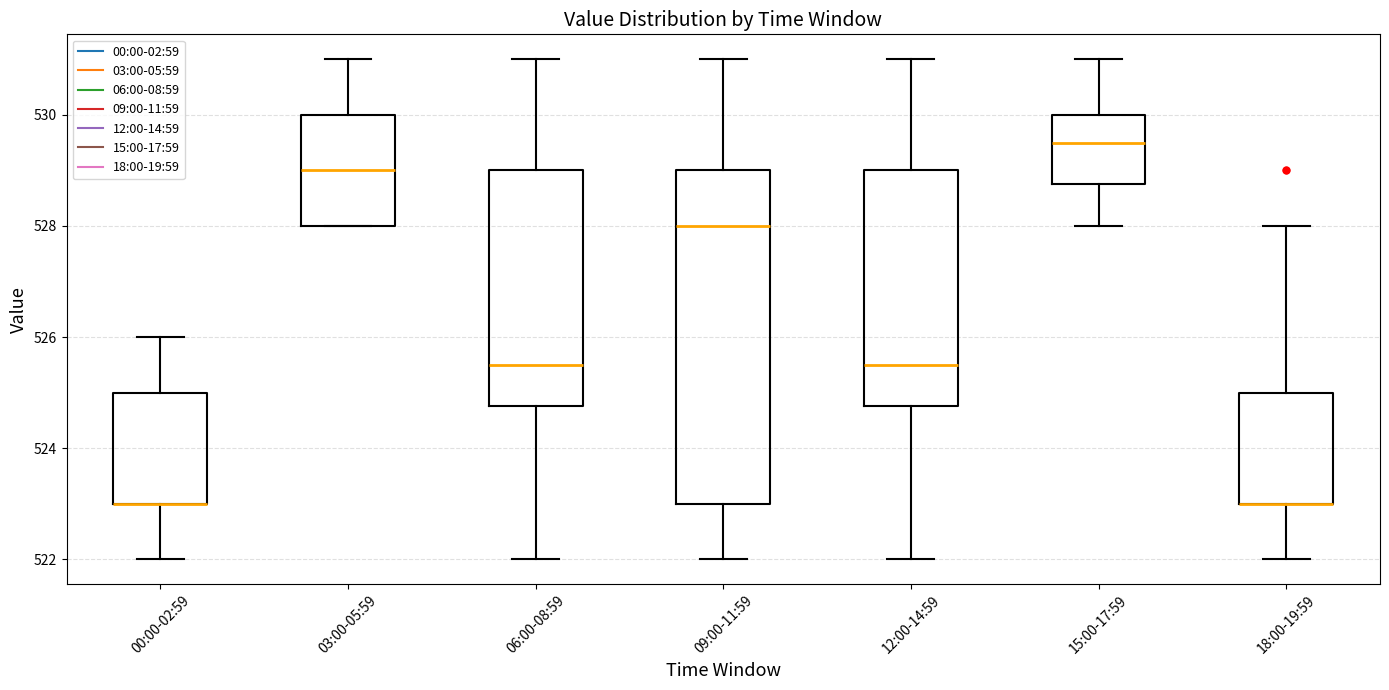

Reading left to right, transcribe this box plot: for each box, give where its median line is, the range the box spans, and where its two whiskers end, as read against the y-axis. The values are not printed on the chart, so give them approximately, as read against the axis.

00:00-02:59: median 523.0 (drawn on the box's lower edge), box 523.0 to 525.0, whiskers 522.0 to 526.0
03:00-05:59: median 529.0, box 528.0 to 530.0, whiskers 528.0 to 531.0
06:00-08:59: median 525.6, box 524.8 to 529.0, whiskers 522.0 to 531.0
09:00-11:59: median 528.0, box 523.0 to 529.0, whiskers 522.0 to 531.0
12:00-14:59: median 525.6, box 524.8 to 529.0, whiskers 522.0 to 531.0
15:00-17:59: median 529.6, box 528.8 to 530.0, whiskers 528.0 to 531.0
18:00-19:59: median 523.0 (drawn on the box's lower edge), box 523.0 to 525.0, whiskers 522.0 to 528.0